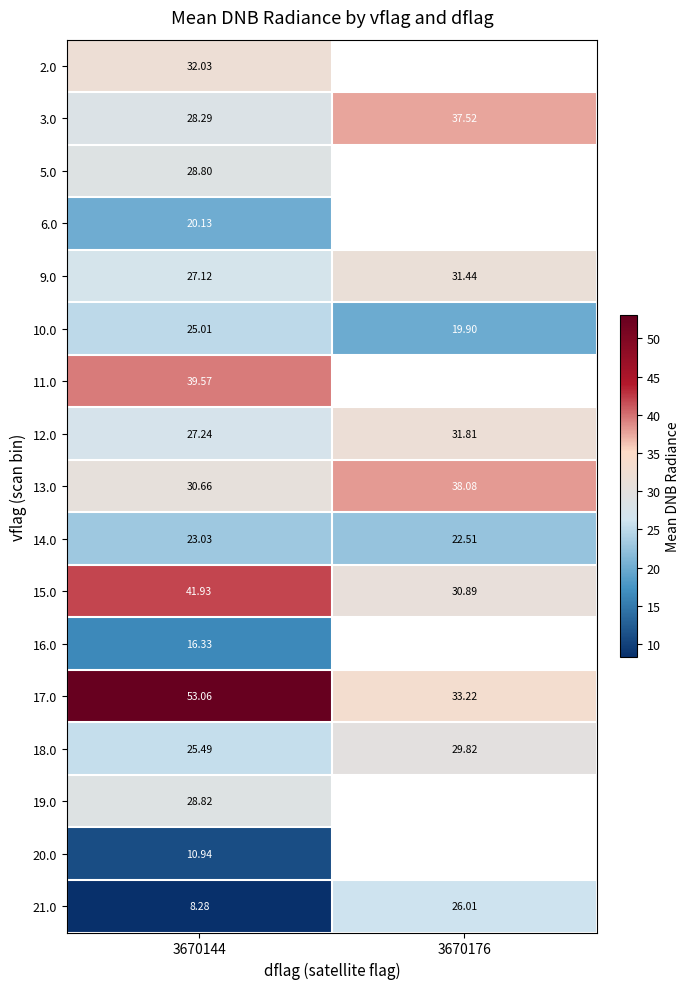

Is the value of 6.0 at 3670144 greater than the value of 13.0 at 3670144?

No